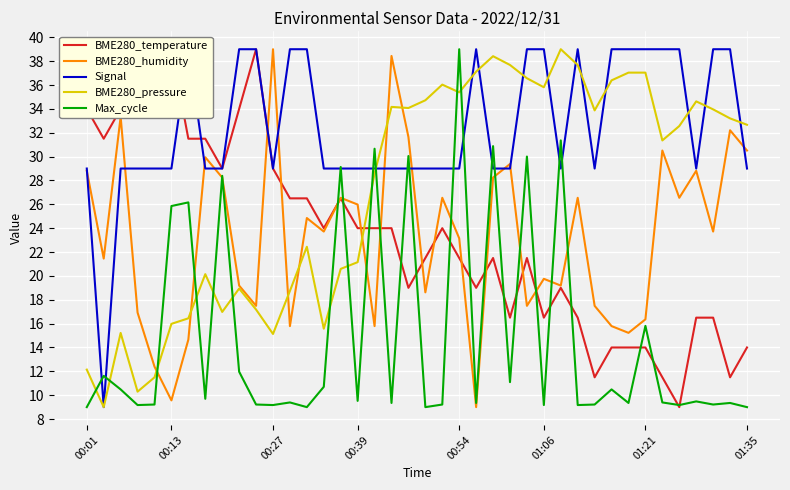

The value of BME280_humidity at 00:01 is 28.8. True or false?

True